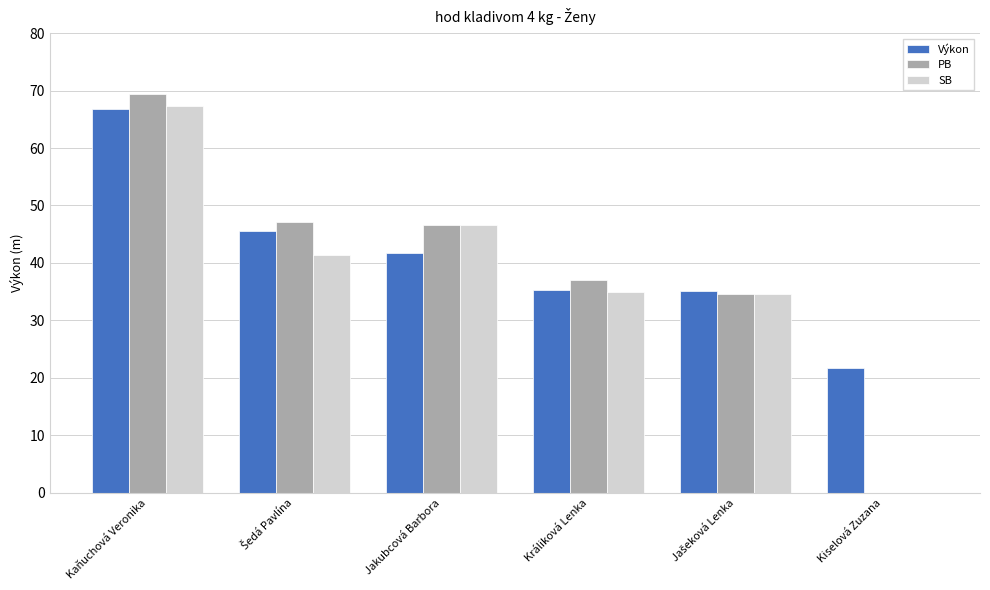

What is the approximate value of SB at Jakubcová Barbora?

46.6